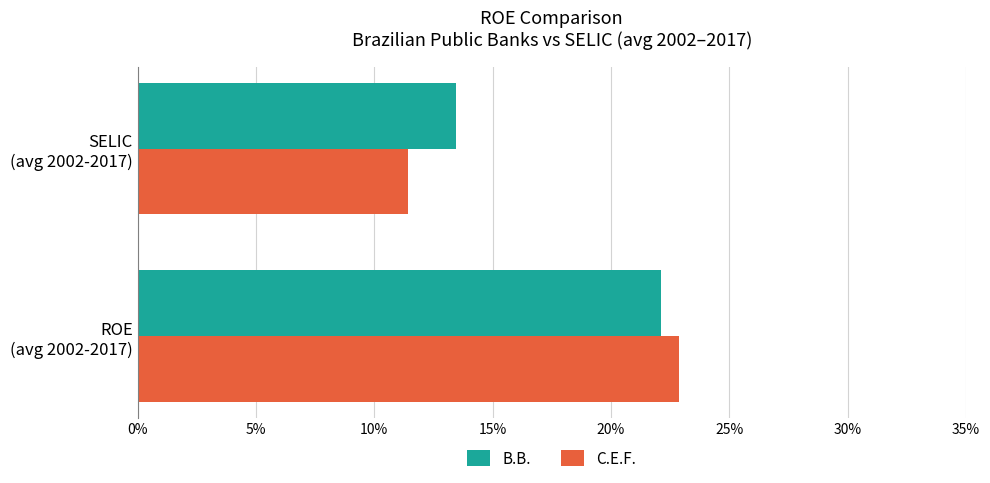

At how many categories does at least one series exceed 0?

2